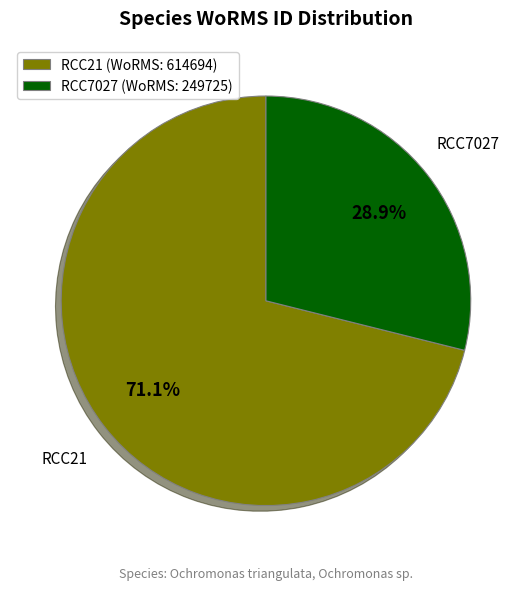

To the nearest percent, what percentage of the pie is RCC21?

71%